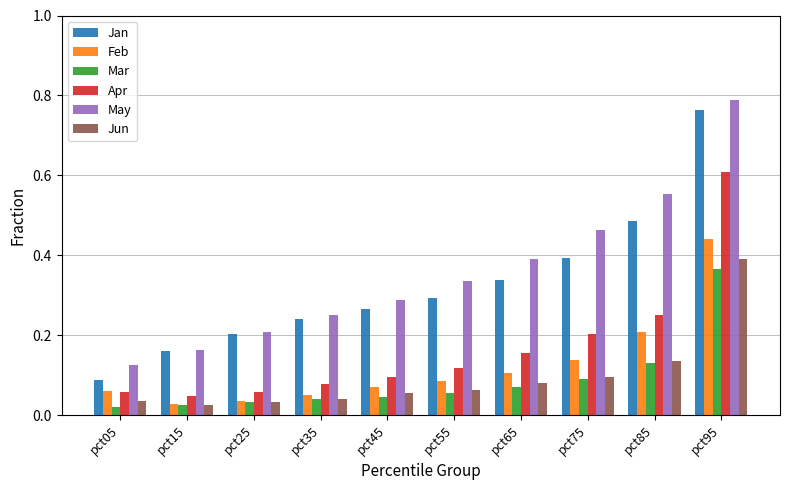

Is it true that Apr equals 0.3 at pct85?

True